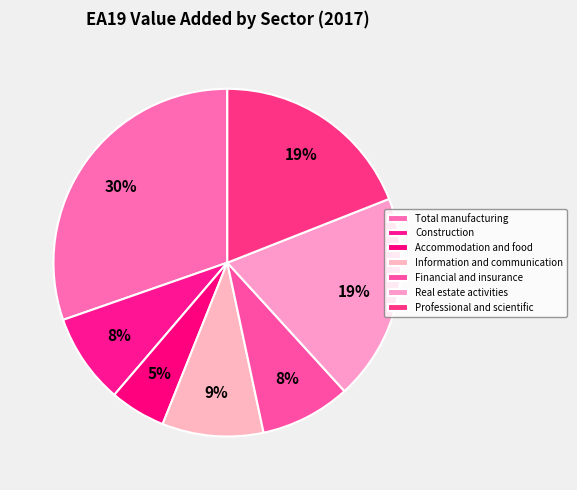

Count the number of slices in the pie.

7